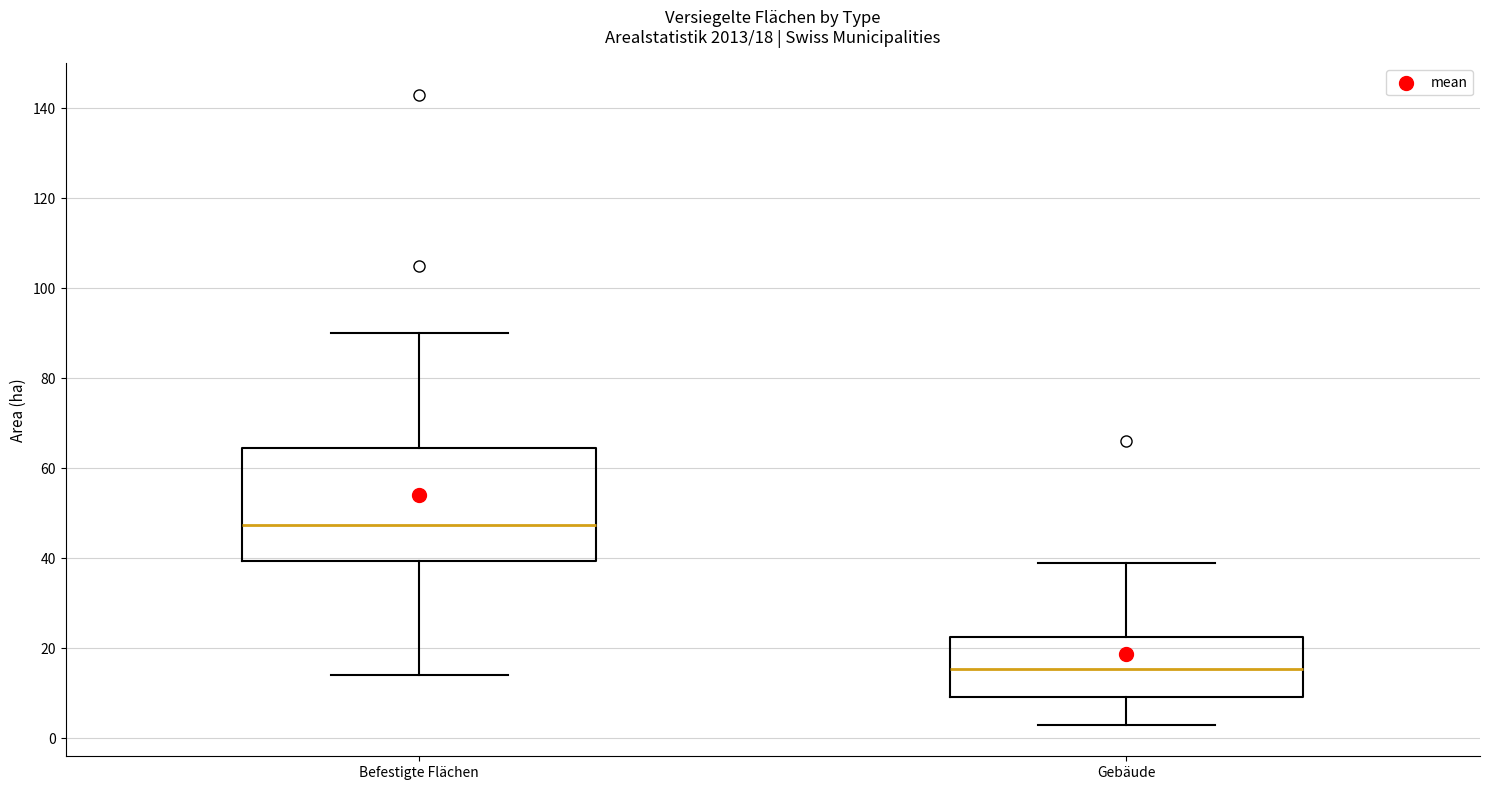

Which box is the tallest, from its lower edge to its upper edge?

Befestigte Flächen